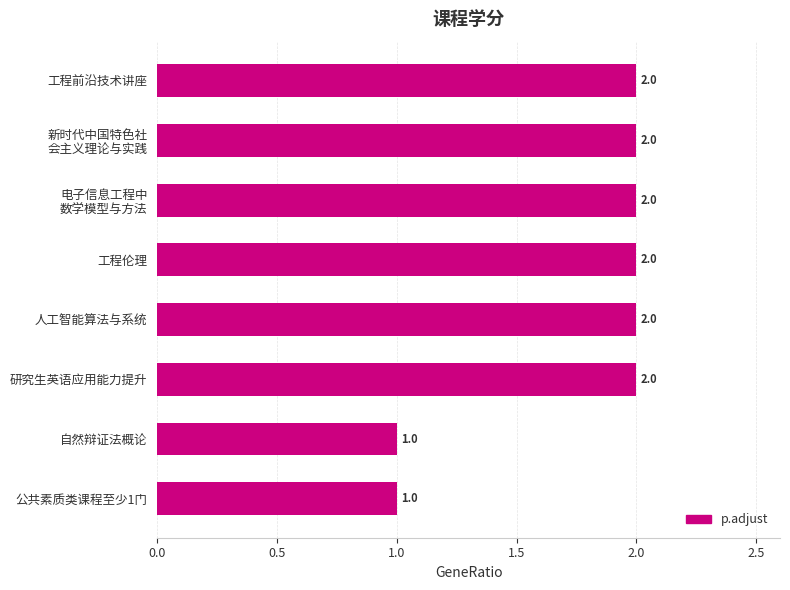

What is the ratio of the value at 研究生英语应用能力提升 to the value at 自然辩证法概论?

2.0